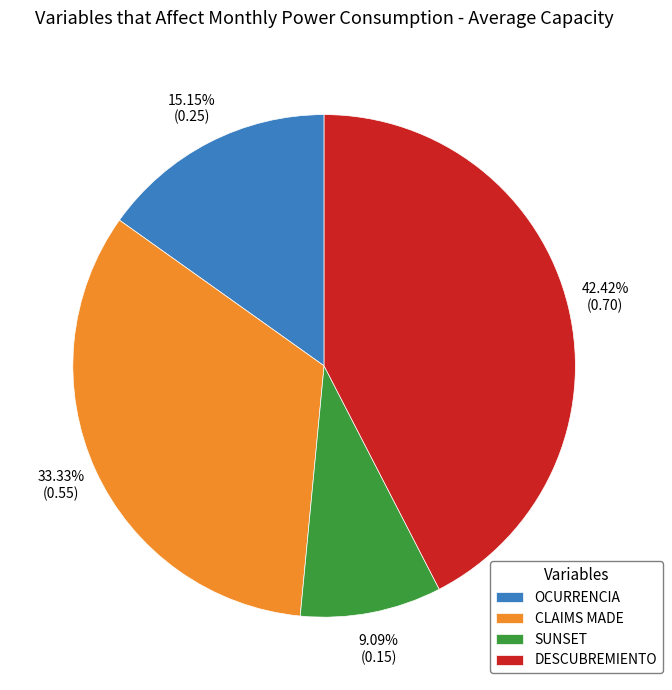

To the nearest percent, what portion does DESCUBREMIENTO represent?

42%